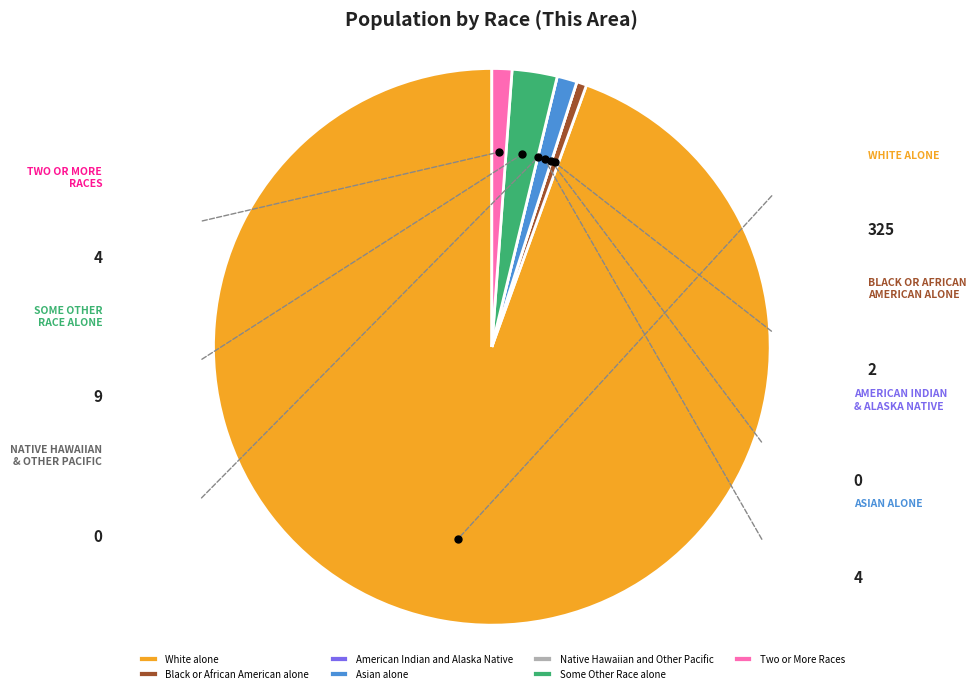

The Two or More Races slice represents 1% of the pie. True or false?

True